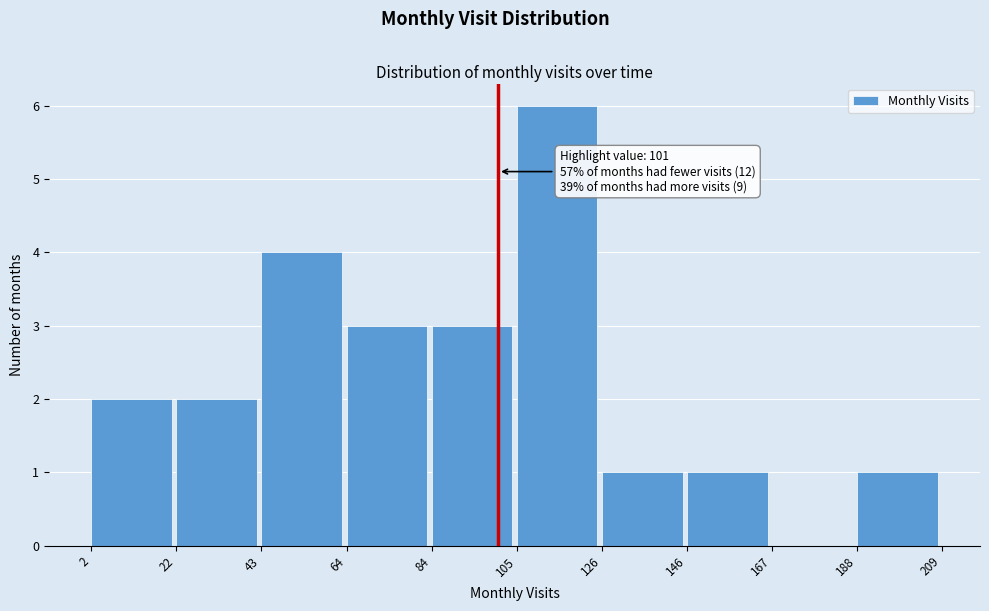

Over which range of the x-axis is the bar tallest?

105 to 126